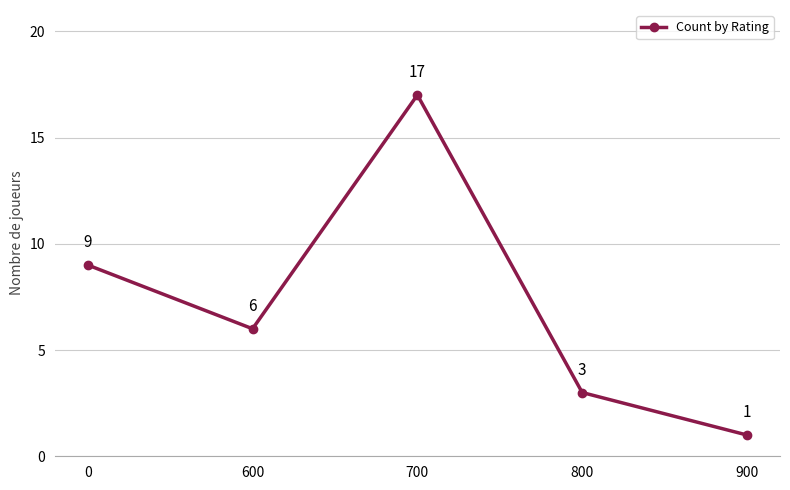

At which category does the chart reach its minimum across all series?

900